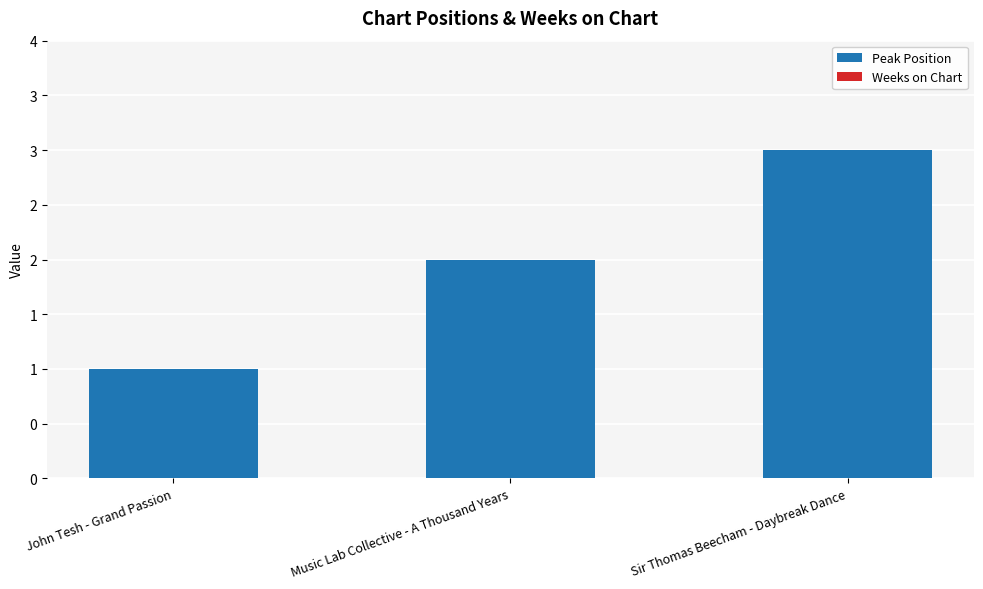

How many bars are there in total?

6